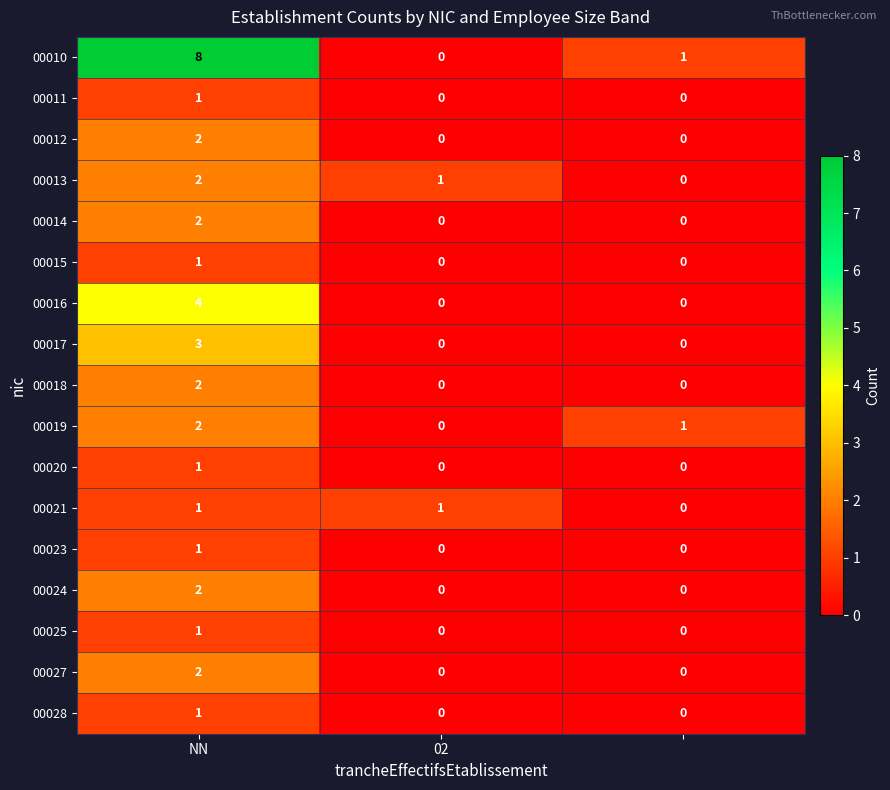

What is the sum of all 00017 values?

3